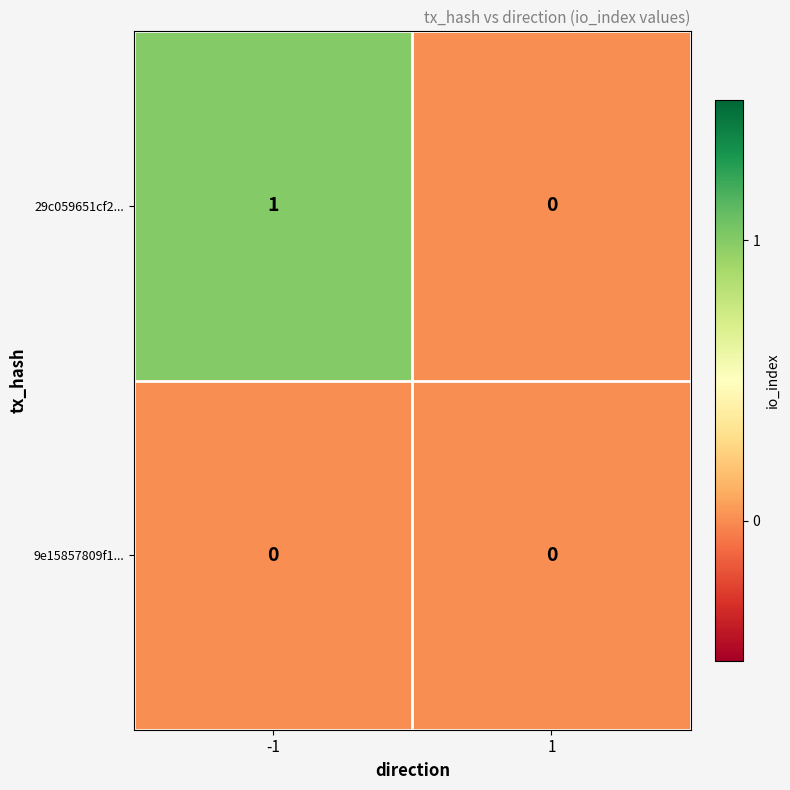

List the series in order of their peak value, lowest first.

9e15857809f1..., 29c059651cf2...